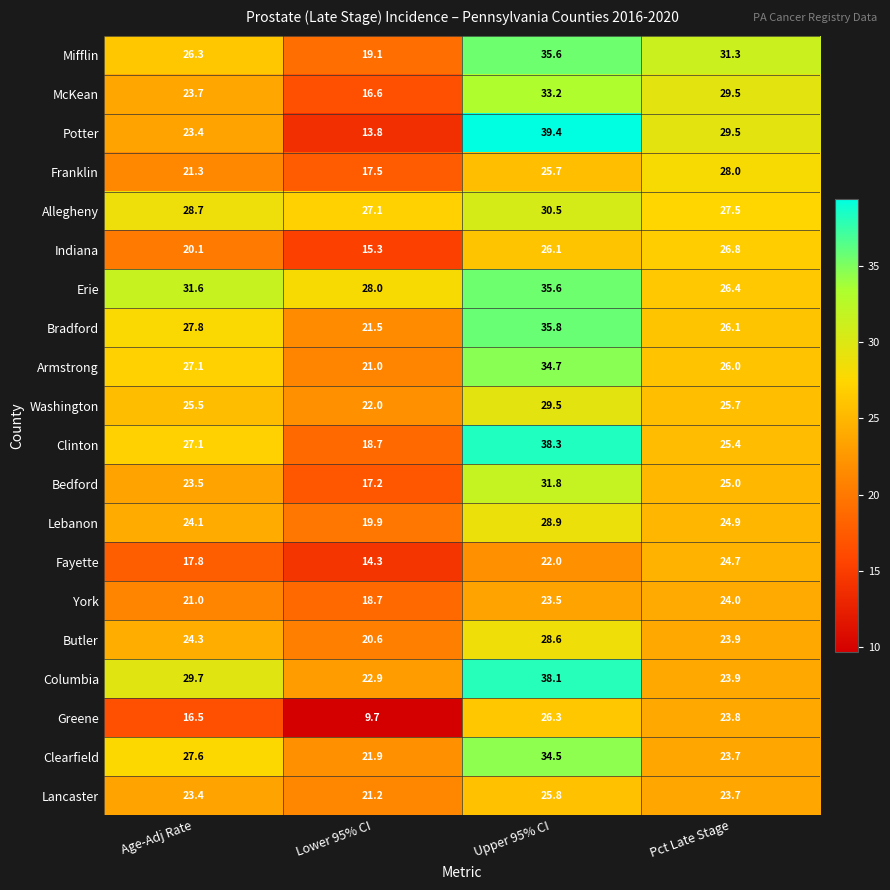

Which series has the largest total across all categories?

Erie